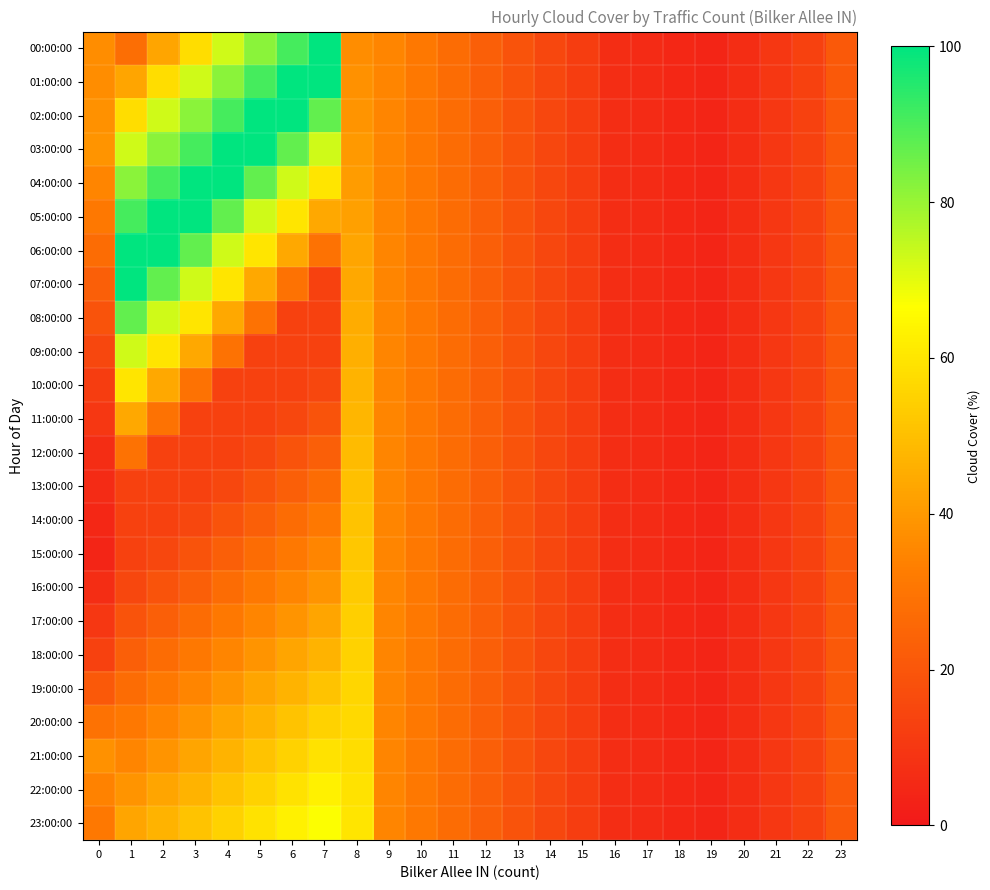

Between 20 and 22, which is larger?

22